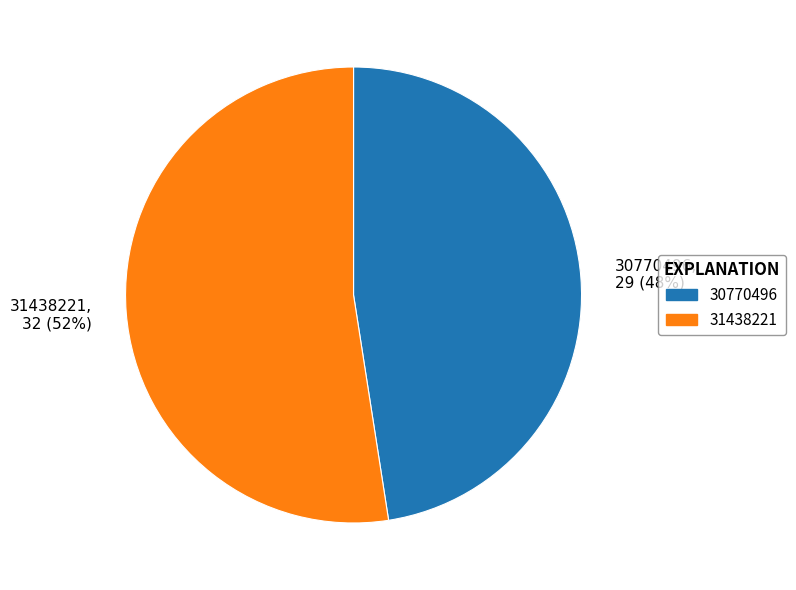

Is it true that 31438221 is 43% of the pie?

False